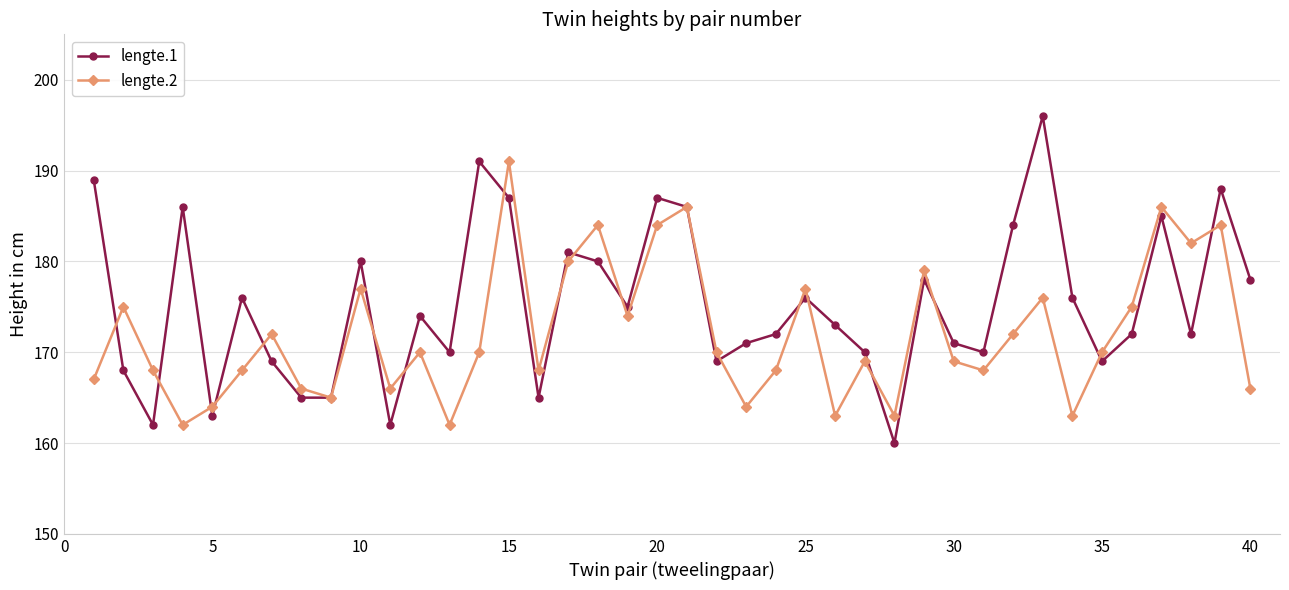

Does the chart display data point markers on the line(s)?

Yes